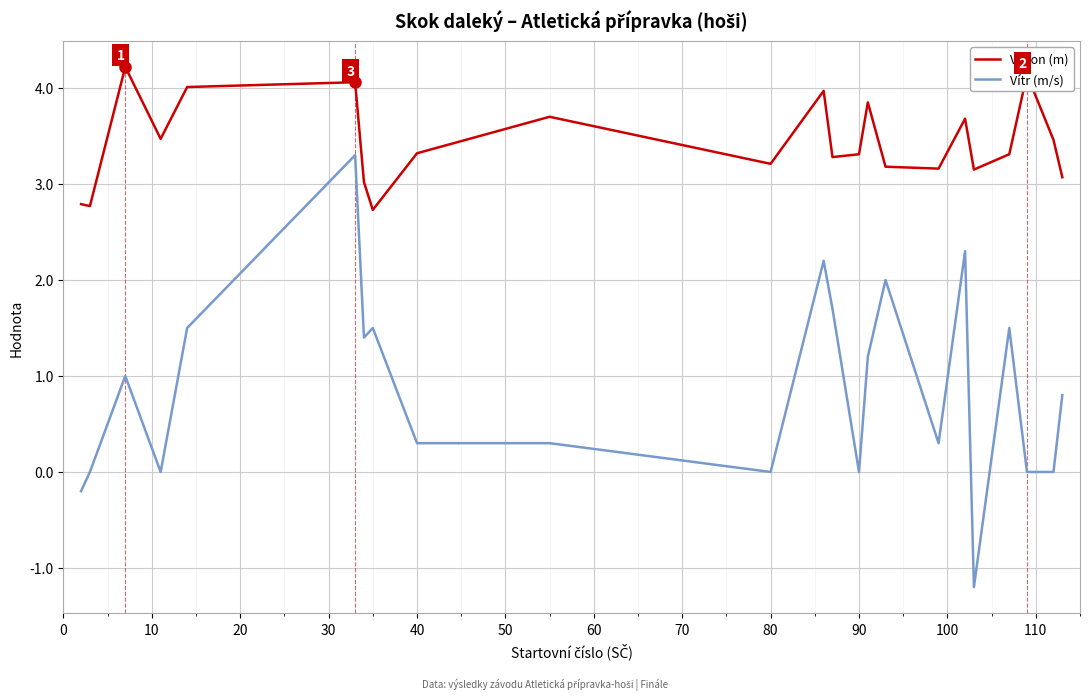

True or false: Výkon (m) and Vítr (m/s) cross at least once.

False